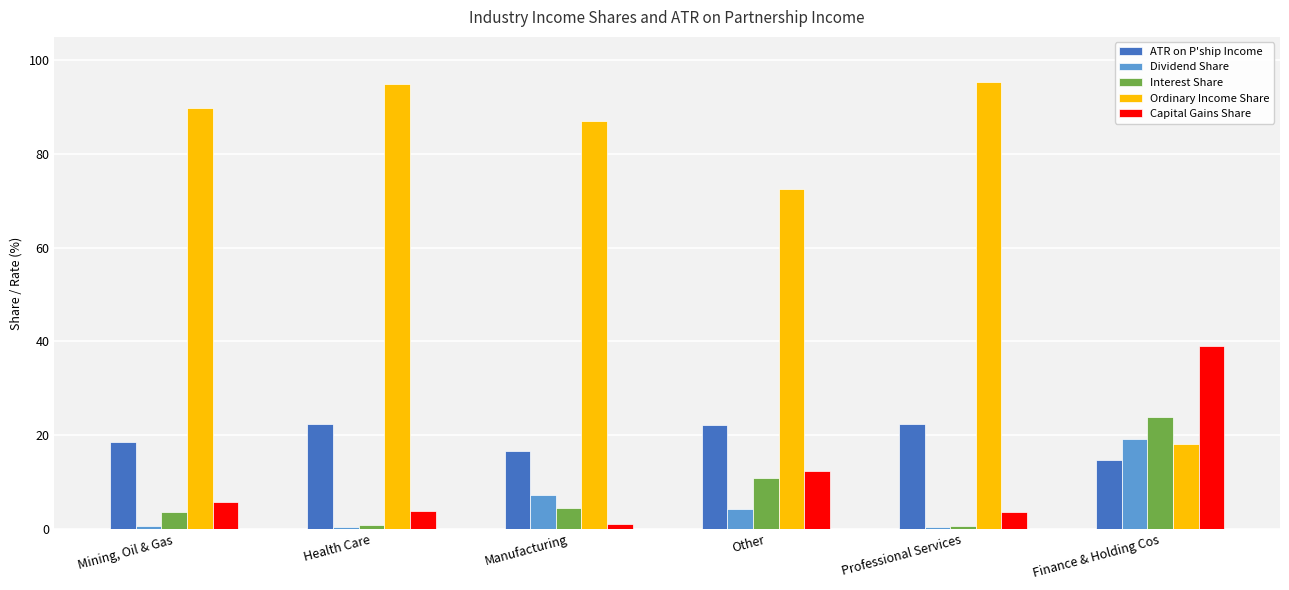

What is the maximum value shown in the chart?

95.4